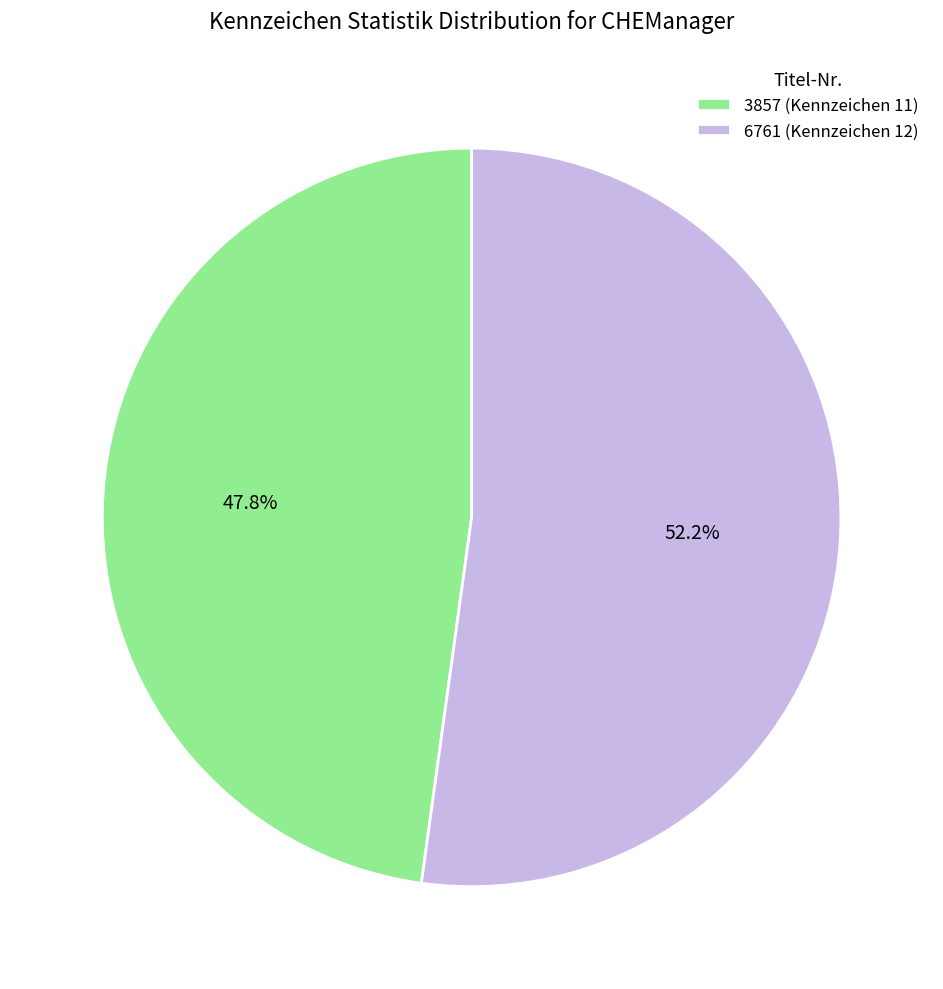

To the nearest percent, what portion does 6761 represent?

52%